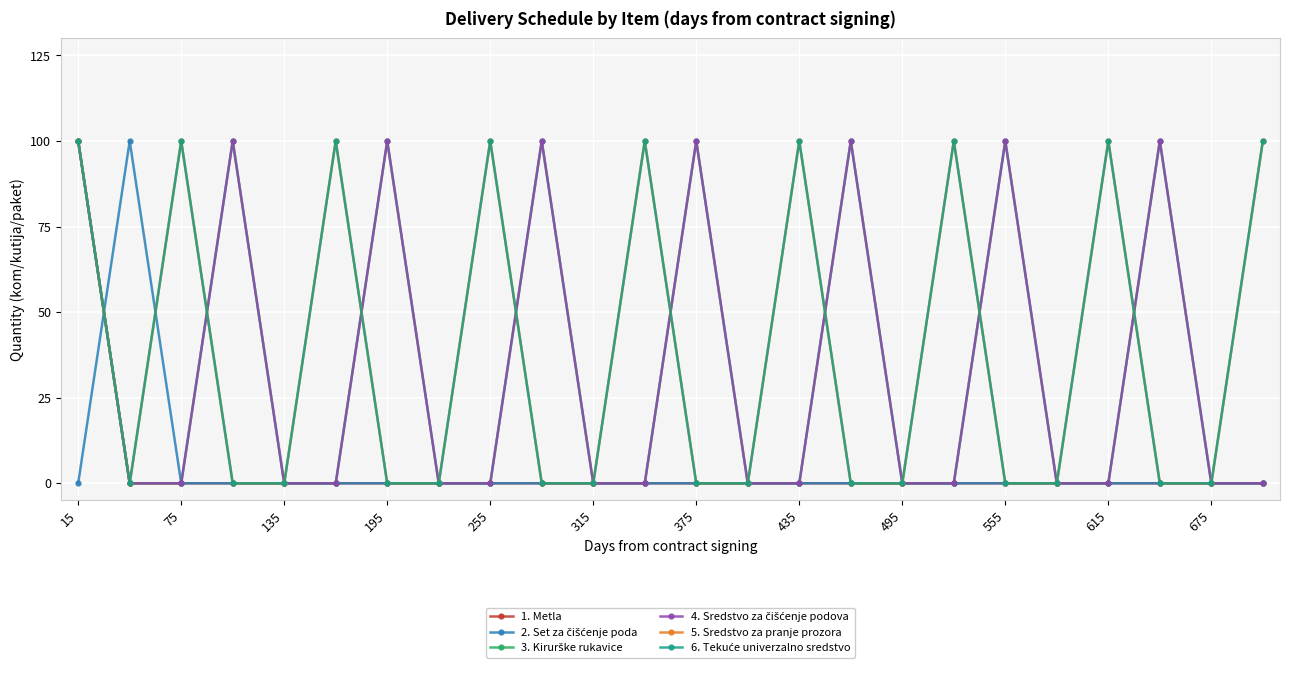

Is this an area chart (filled region under the line)?

No